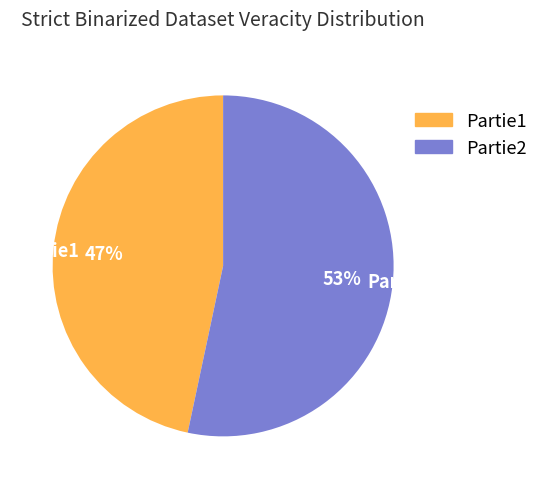

To the nearest percent, what is the average slice percentage?

50%